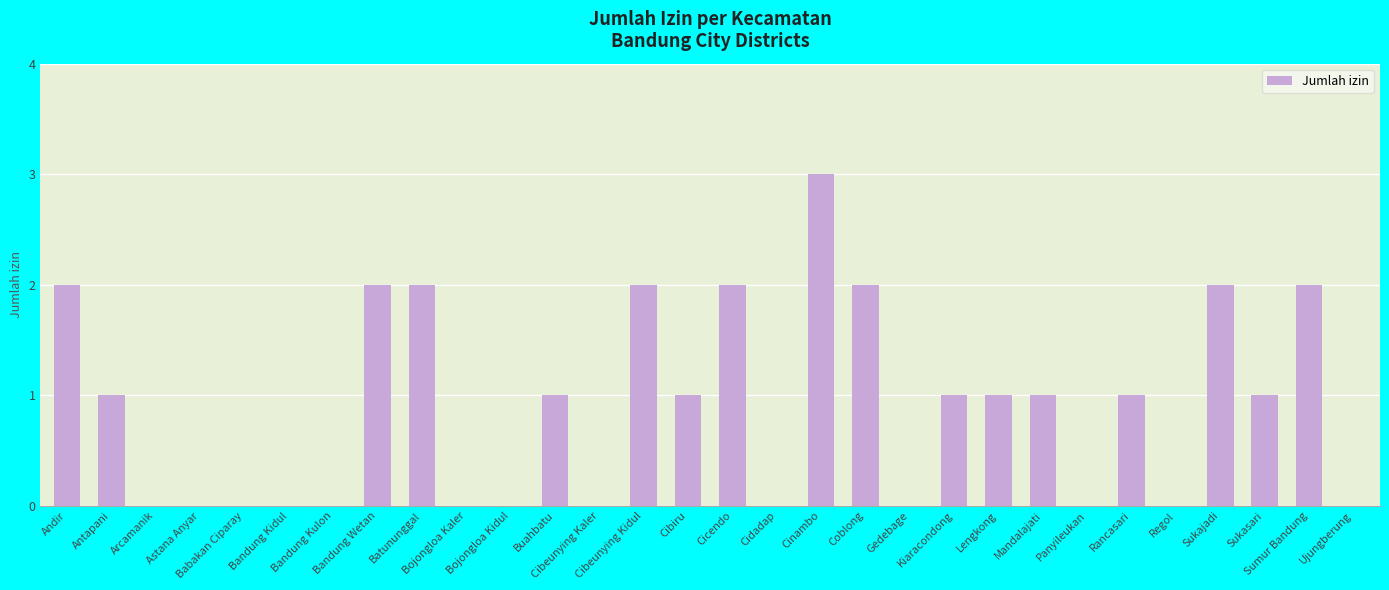

At which category does the chart reach its peak across all series?

Cinambo